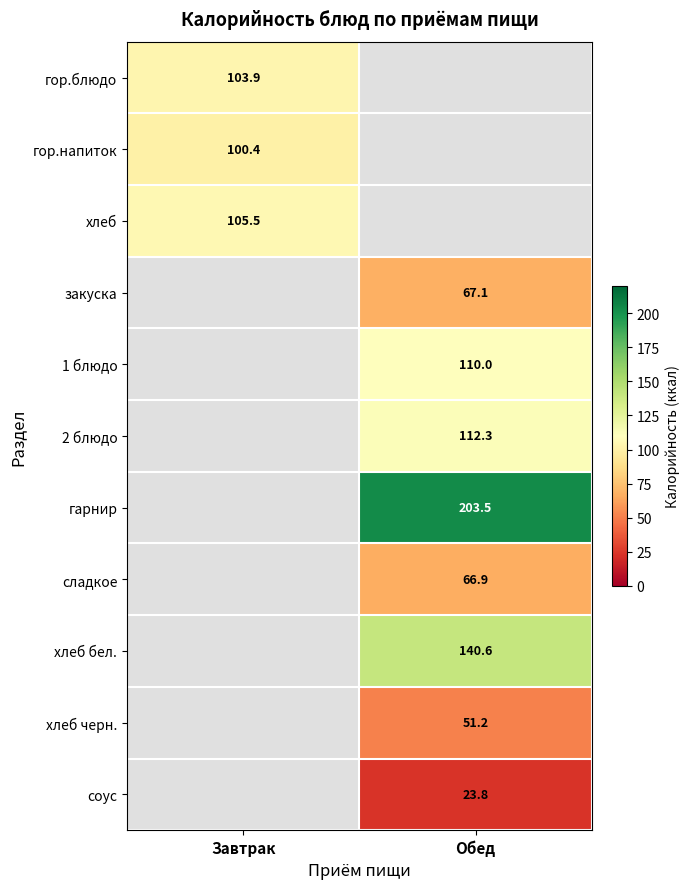

True or false: 2 блюдо has a value of 112.3 at Обед.

True